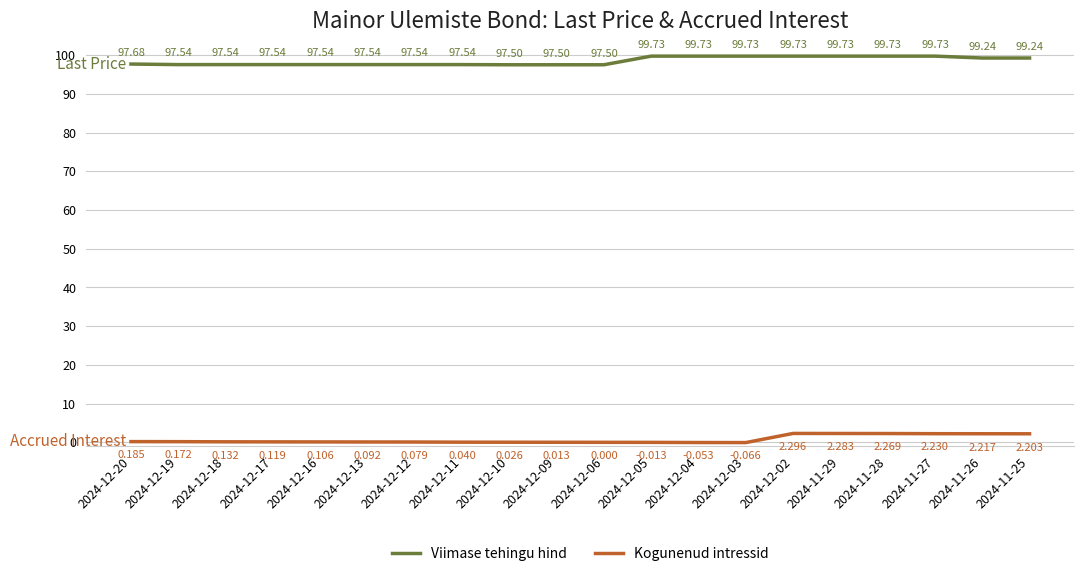

True or false: Kogunenud intressid and Viimase tehingu hind intersect in this chart.

False